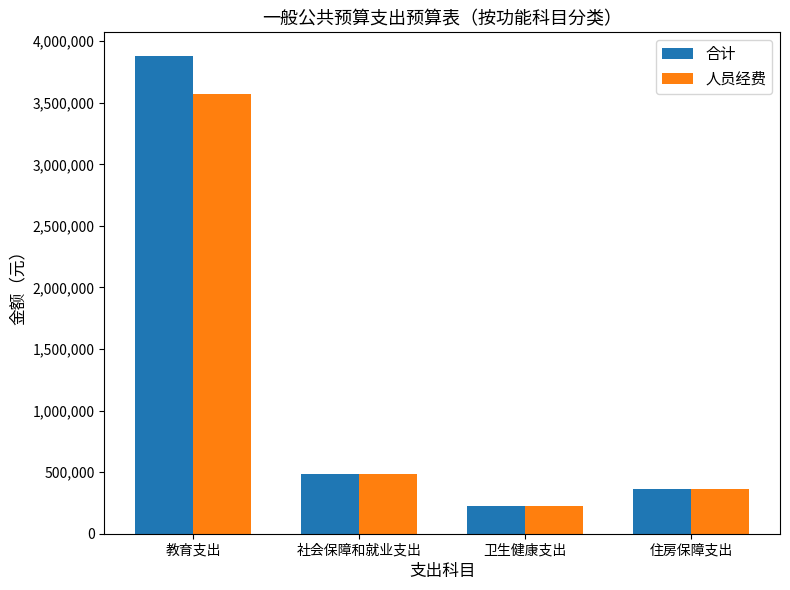

What is the label of the 1st bar from the left?

教育支出